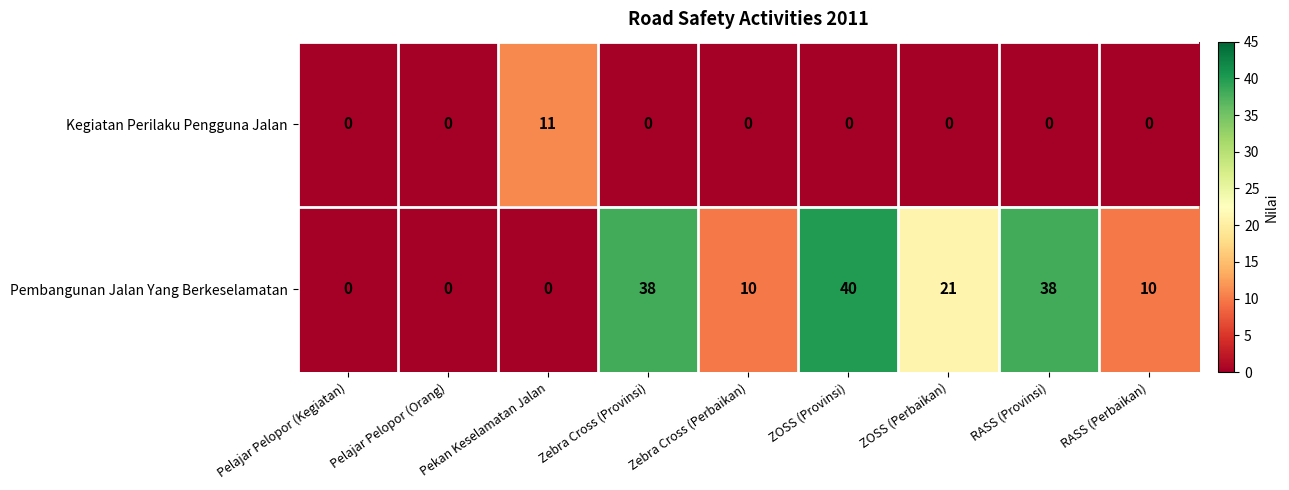

Which series changed the most between Zebra Cross (Provinsi) and ZOSS (Provinsi)?

Pembangunan Jalan Yang Berkeselamatan